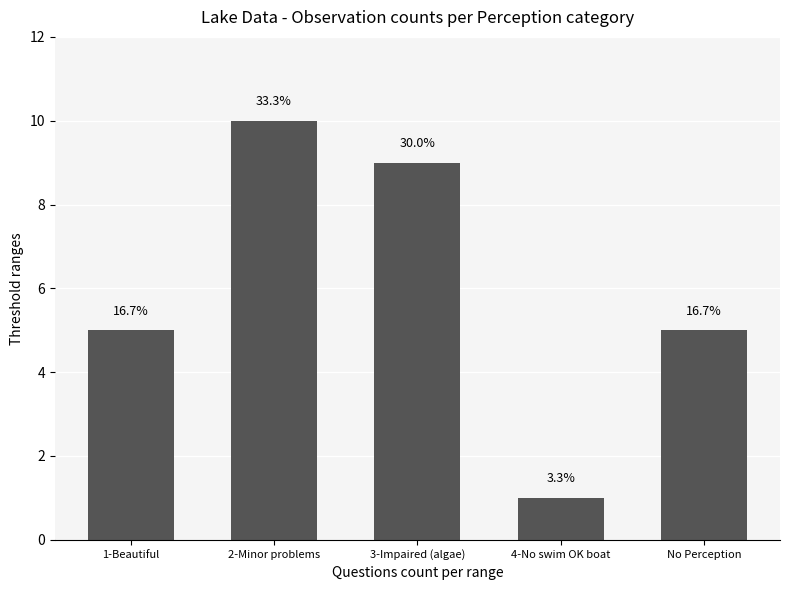

Reading right to left, what are all the values shown in this chart?

5	1	9	10	5